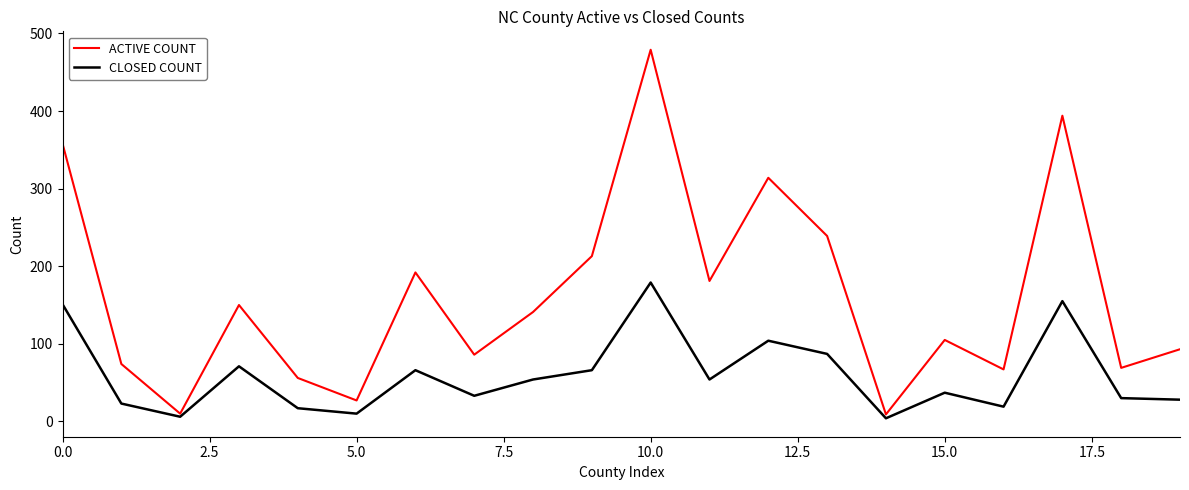

List the series in order of their peak value, highest first.

ACTIVE COUNT, CLOSED COUNT